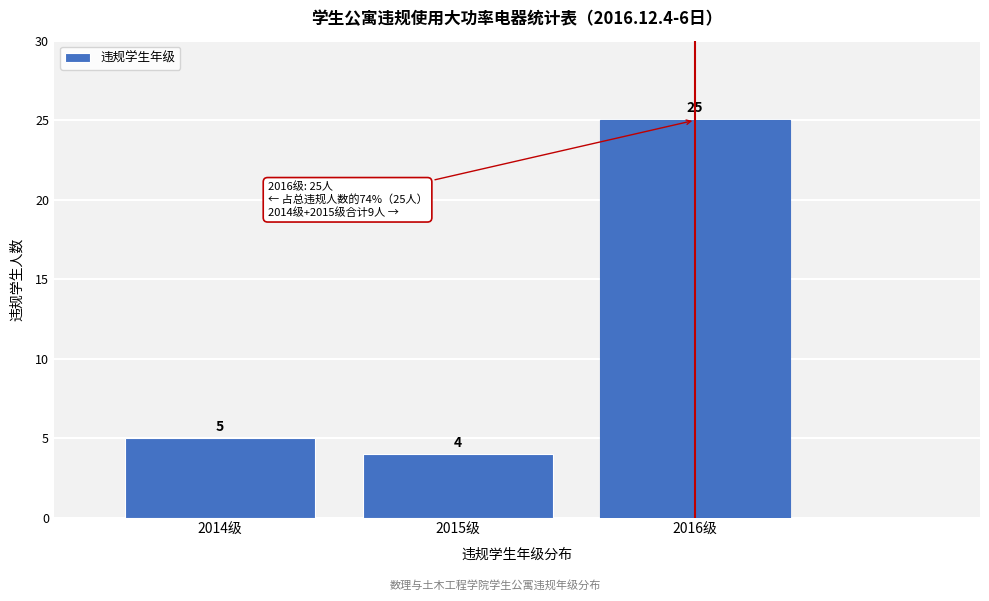

Reading left to right, extract all data points from this chart.

5	4	25